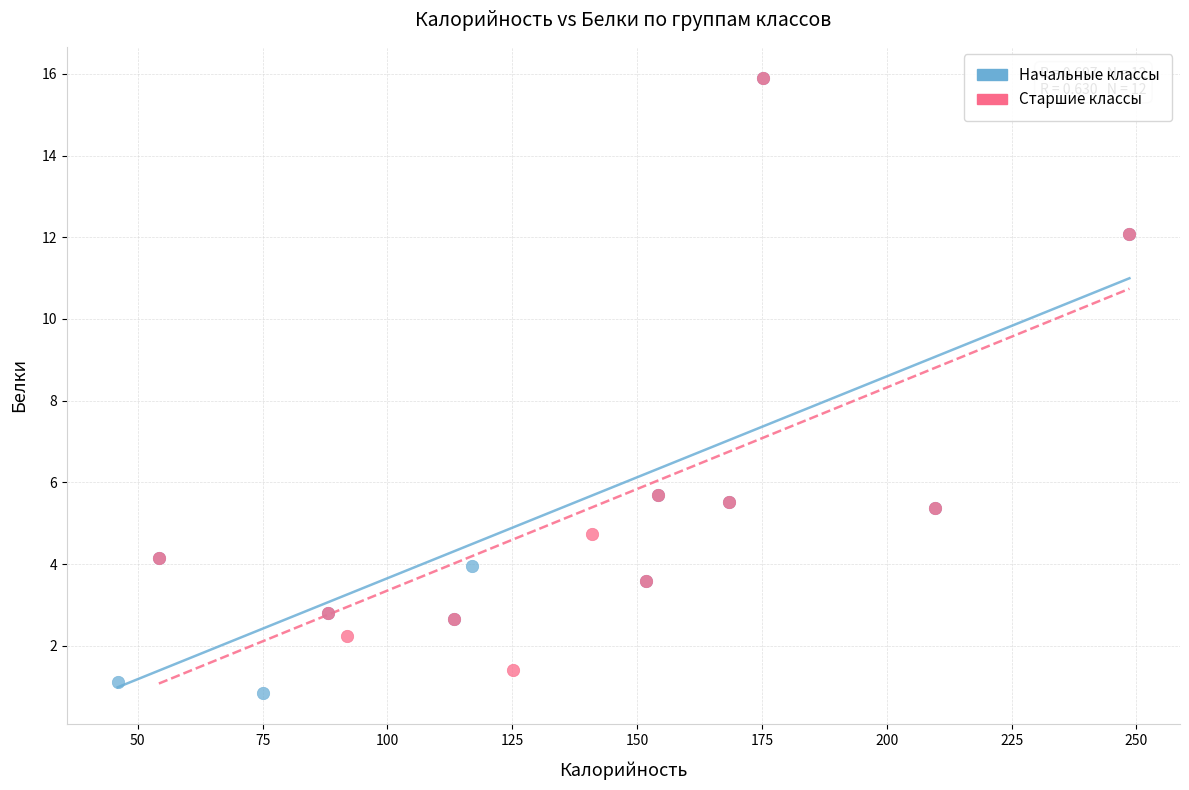

Which series has the widest spread of Y values?

Начальные классы